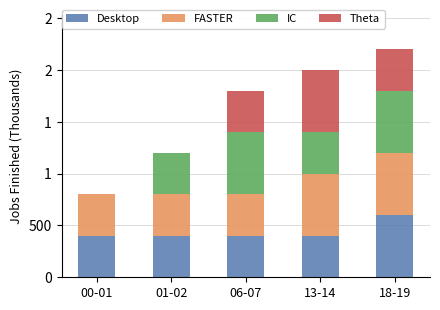

Are the bars grouped side by side (vs. stacked)?

No